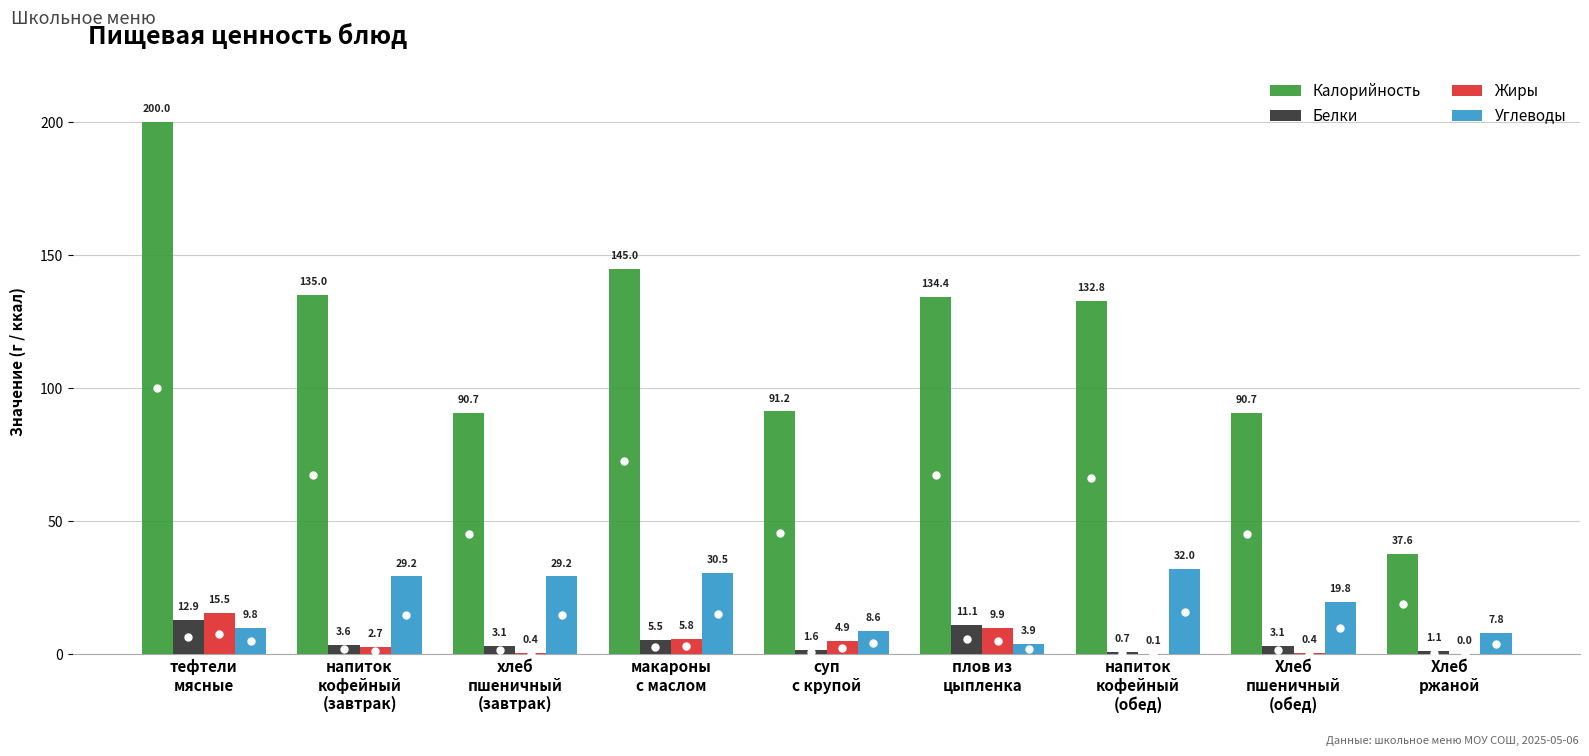

Count the number of data series in this chart.

4